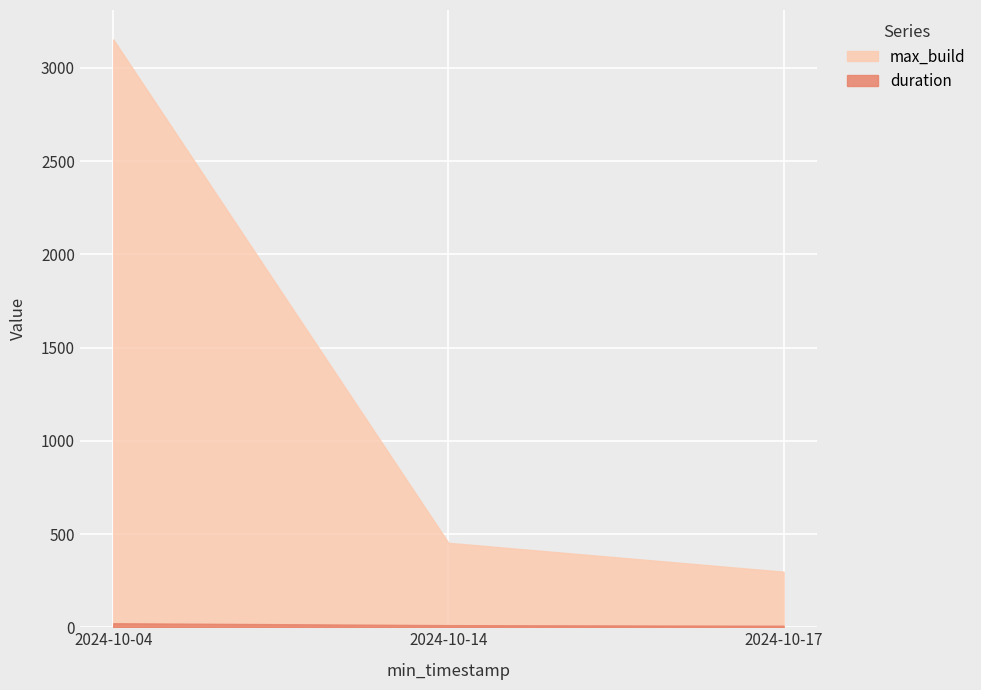

What is the difference between the maximum and minimum values in the max_build series?

2855.0